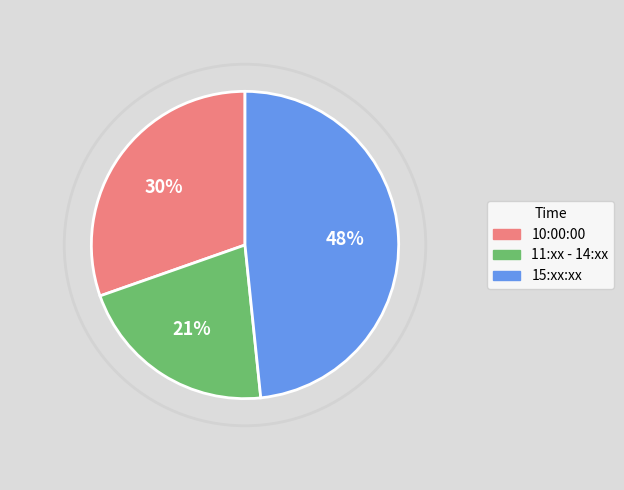

Is there any slice that represents more than half of the pie?

No